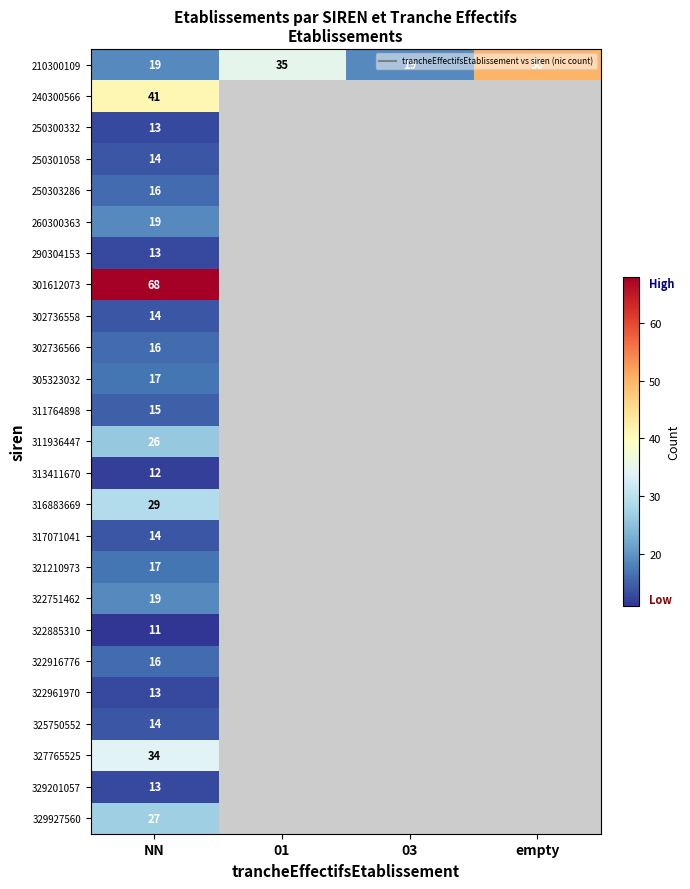

At how many categories does at least one series exceed 61?

1